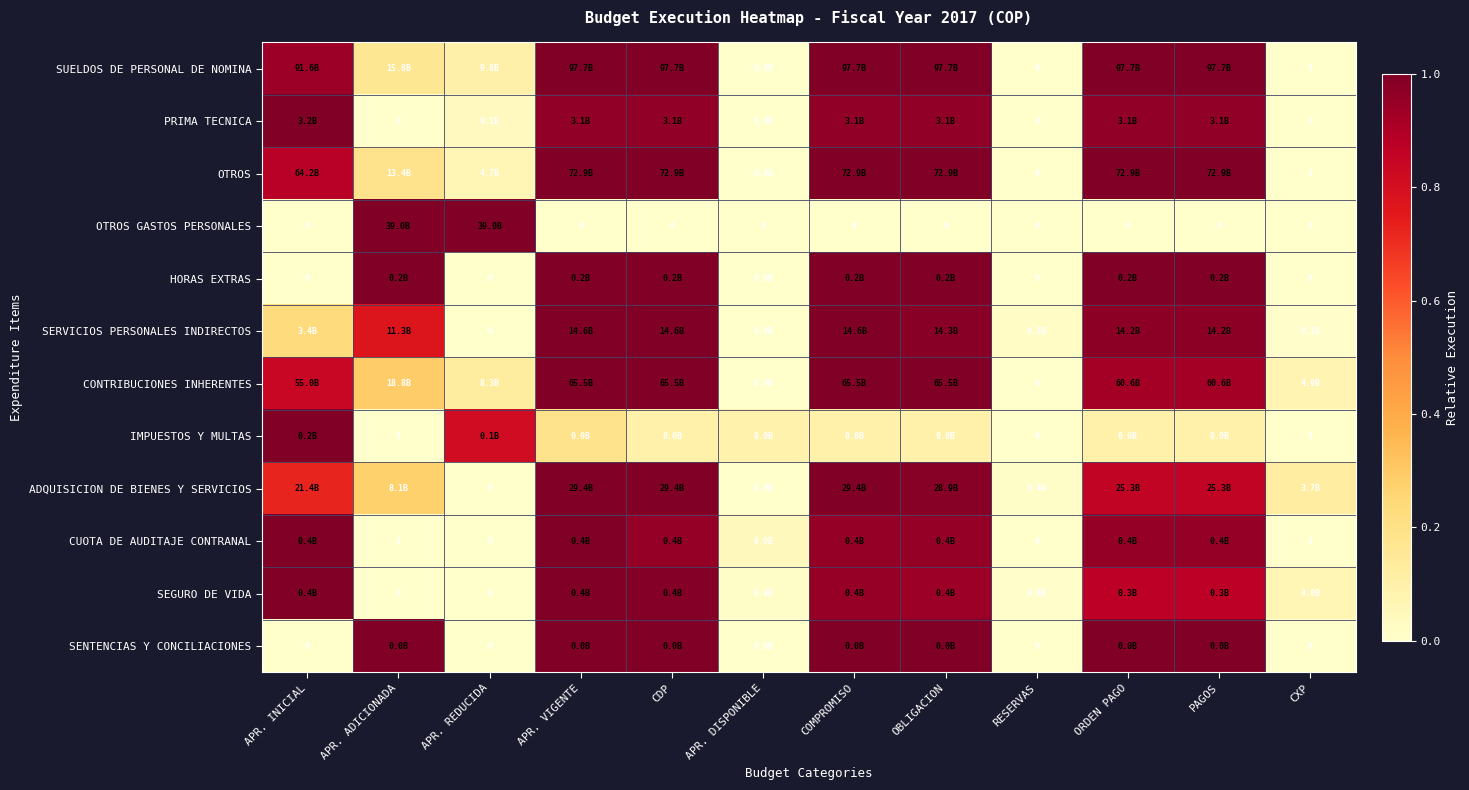

Which series has the widest spread of values?

SUELDOS DE PERSONAL DE NOMINA